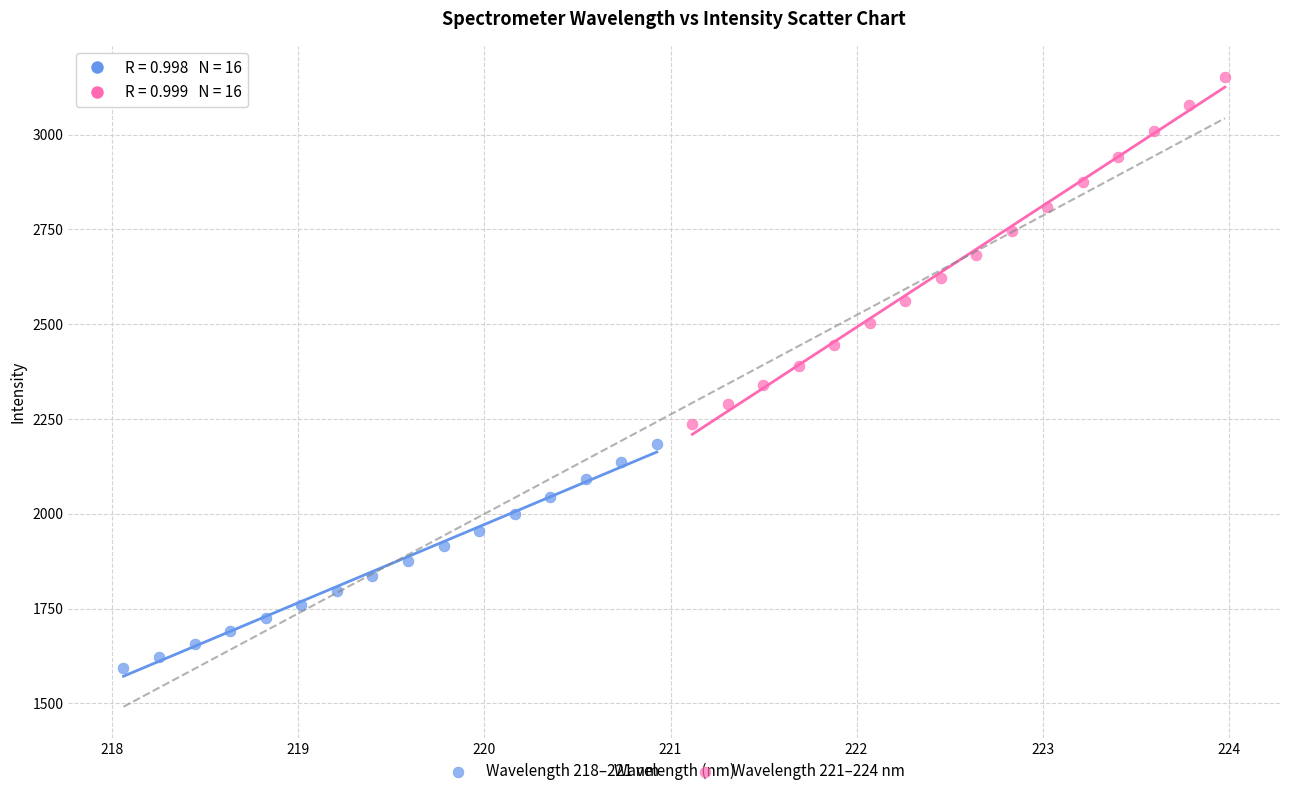

What are all the series names shown in the legend?

Wavelength 218–221 nm, Wavelength 221–224 nm